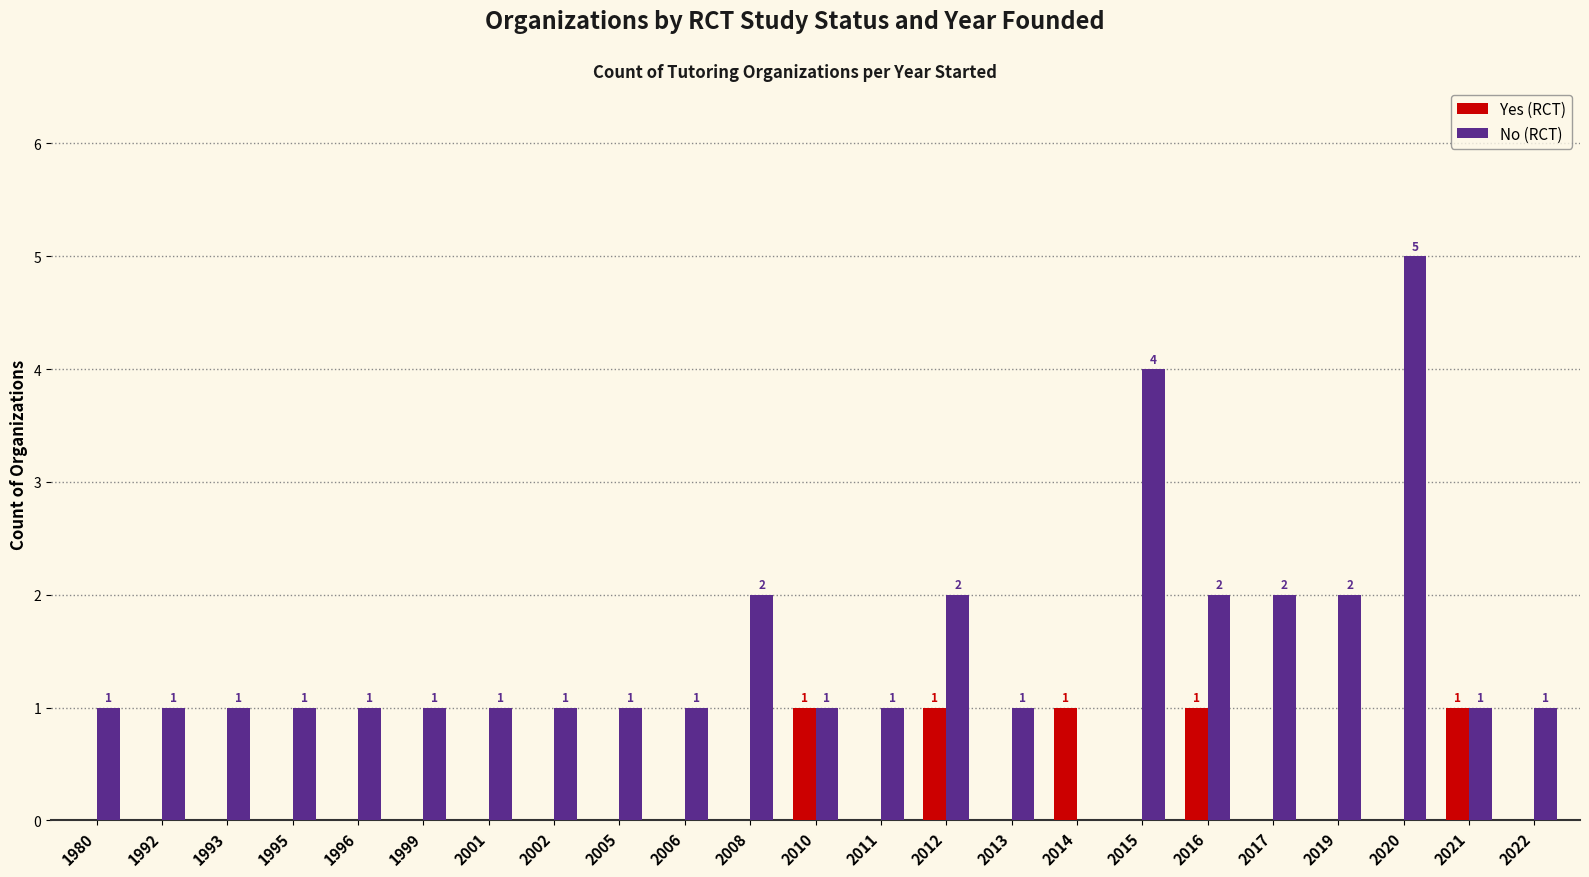

Between 2006 and 2017, which series saw the biggest shift?

No (RCT)